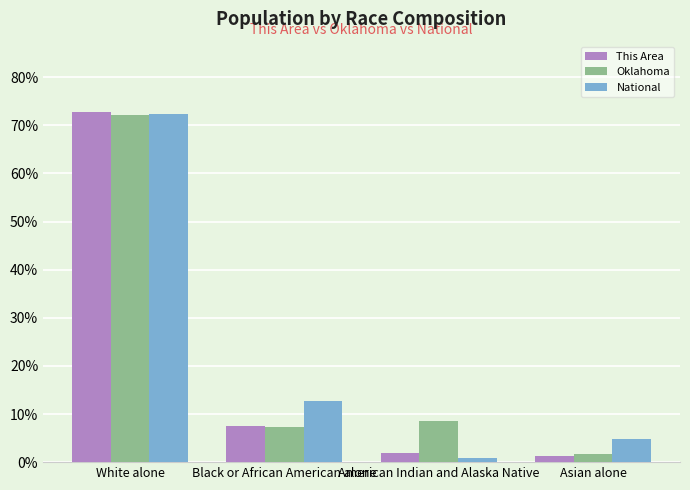

Is the value of National at Asian alone greater than the value of This Area at Black or African American alone?

No